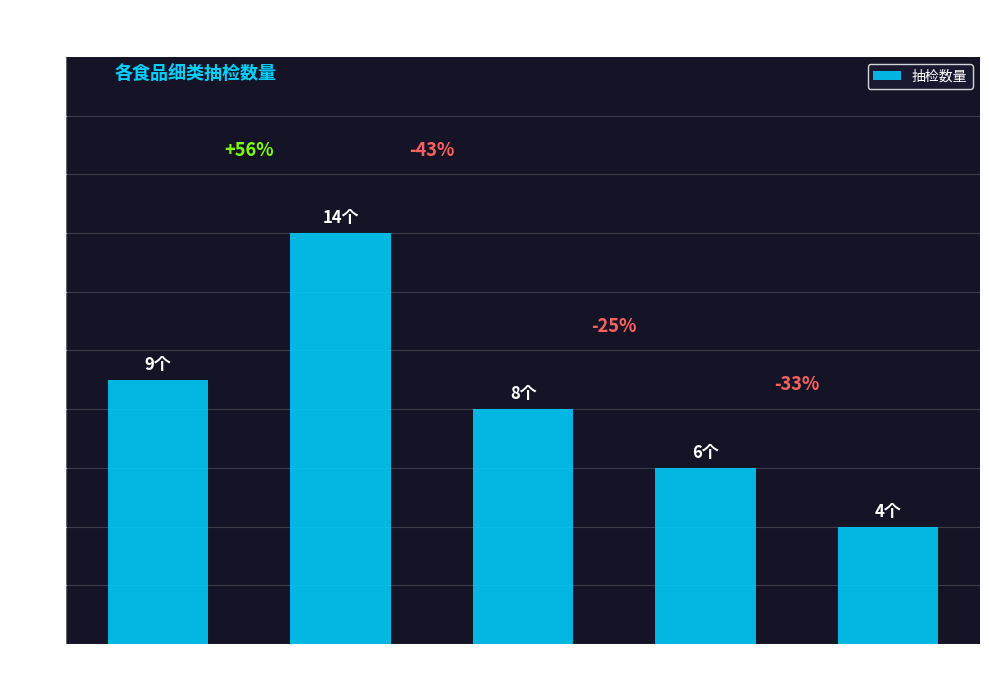

At which label does the data first exceed 8?

蜜饯类/凉果类/
果脯类